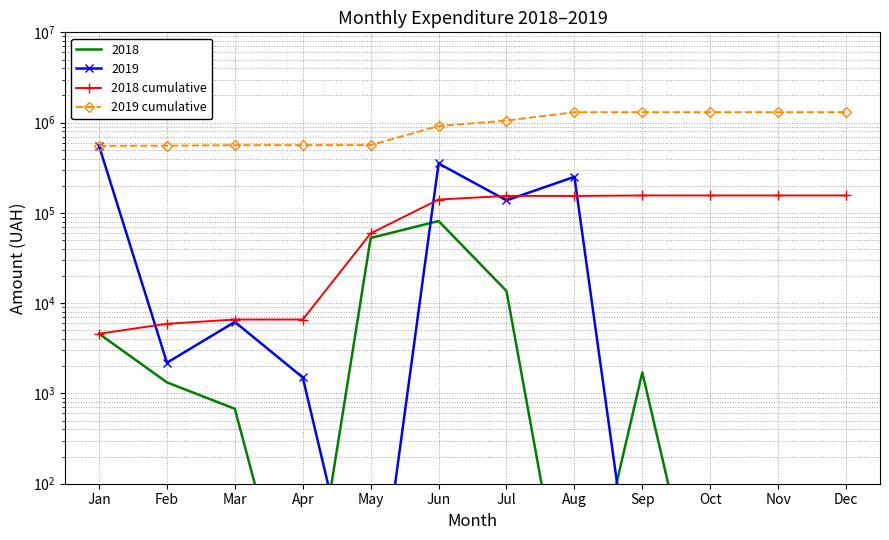

What is the difference between the 2019 cumulative values at Aug and Oct?

2.0